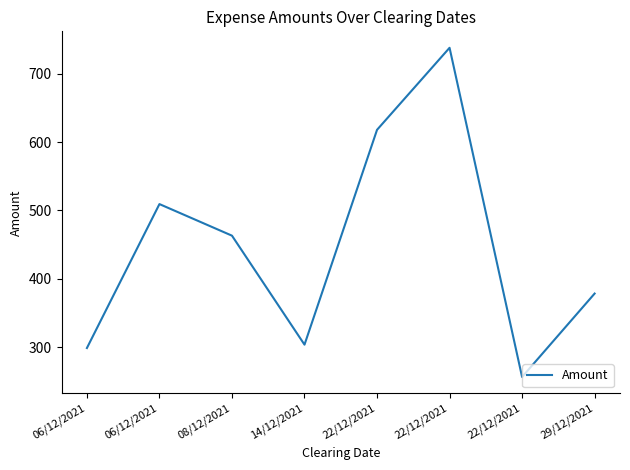

What is the label of the 5th point from the left?

22/12/2021